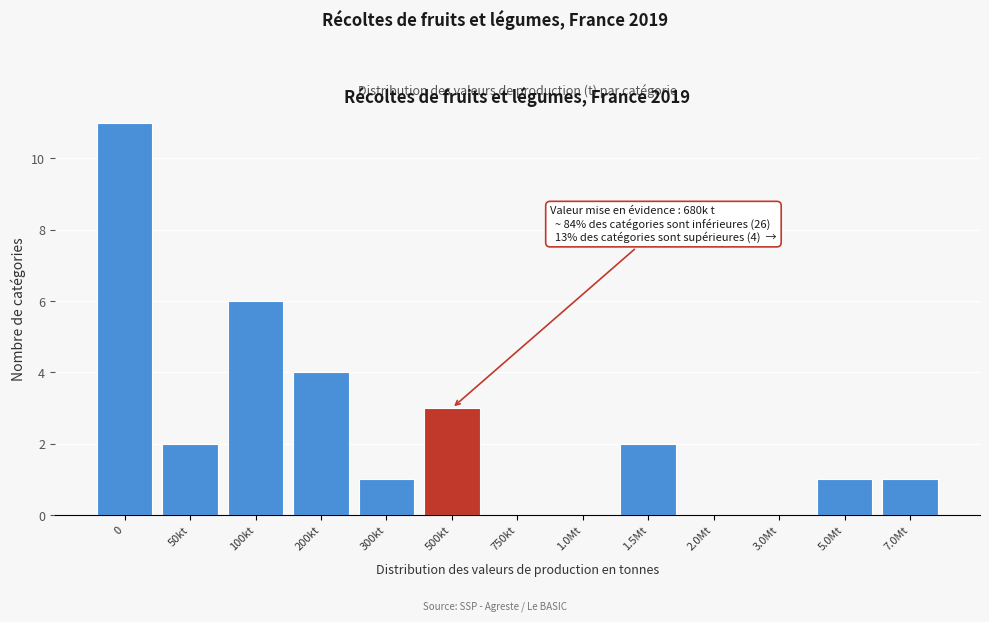

Reading left to right, extract all data points from this chart.

0=11	50kt=2	100kt=6	200kt=4	300kt=1	500kt=3	750kt=0	1.0Mt=0	1.5Mt=2	2.0Mt=0	3.0Mt=0	5.0Mt=1	7.0Mt=1